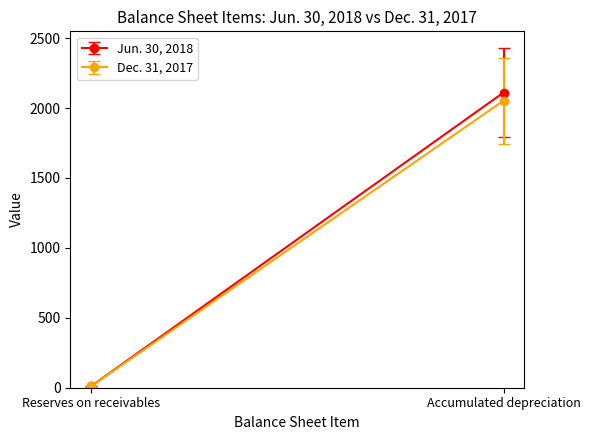

What is the average value of the Dec. 31, 2017 series?

1031